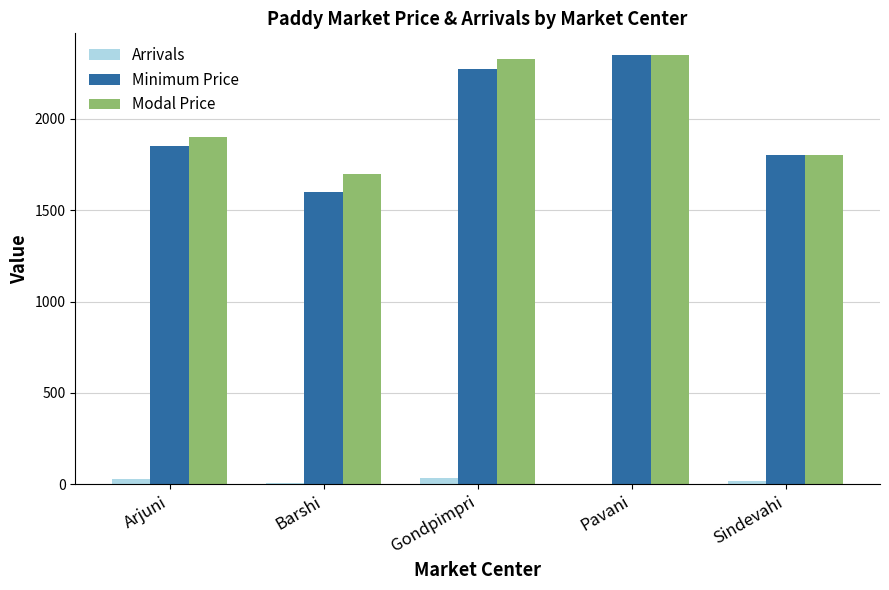

Between Arjuni and Barshi, which series saw the biggest shift?

Minimum Price